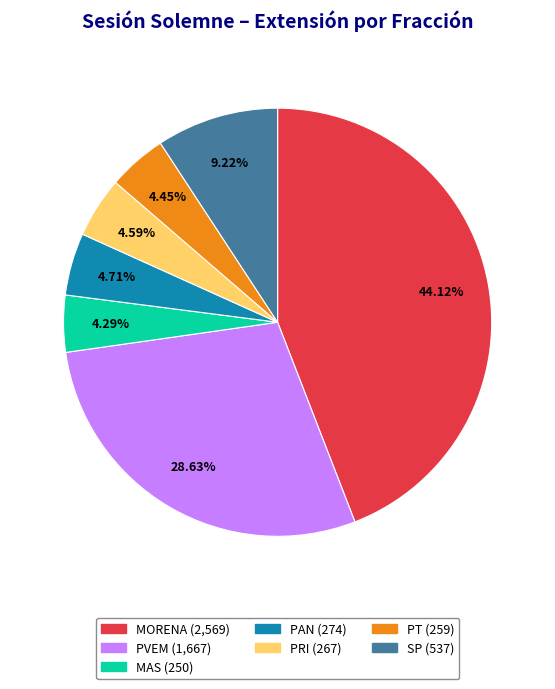

To the nearest percent, what percentage of the pie is PT?

4%